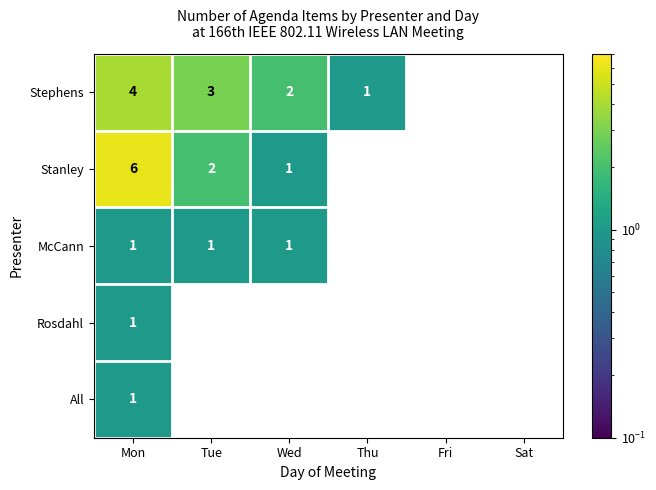

Which series has the largest total across all categories?

Stephens